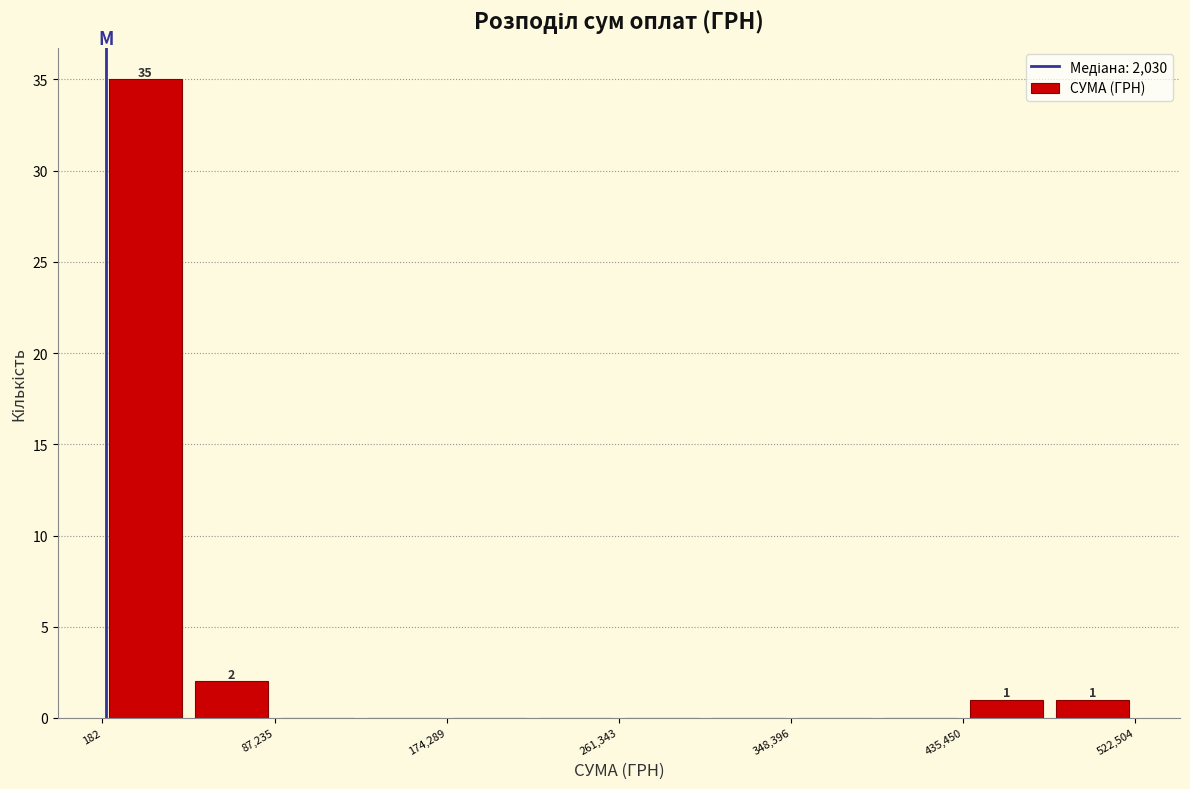

Which range on the x-axis has the tallest bar?

0 to 40000